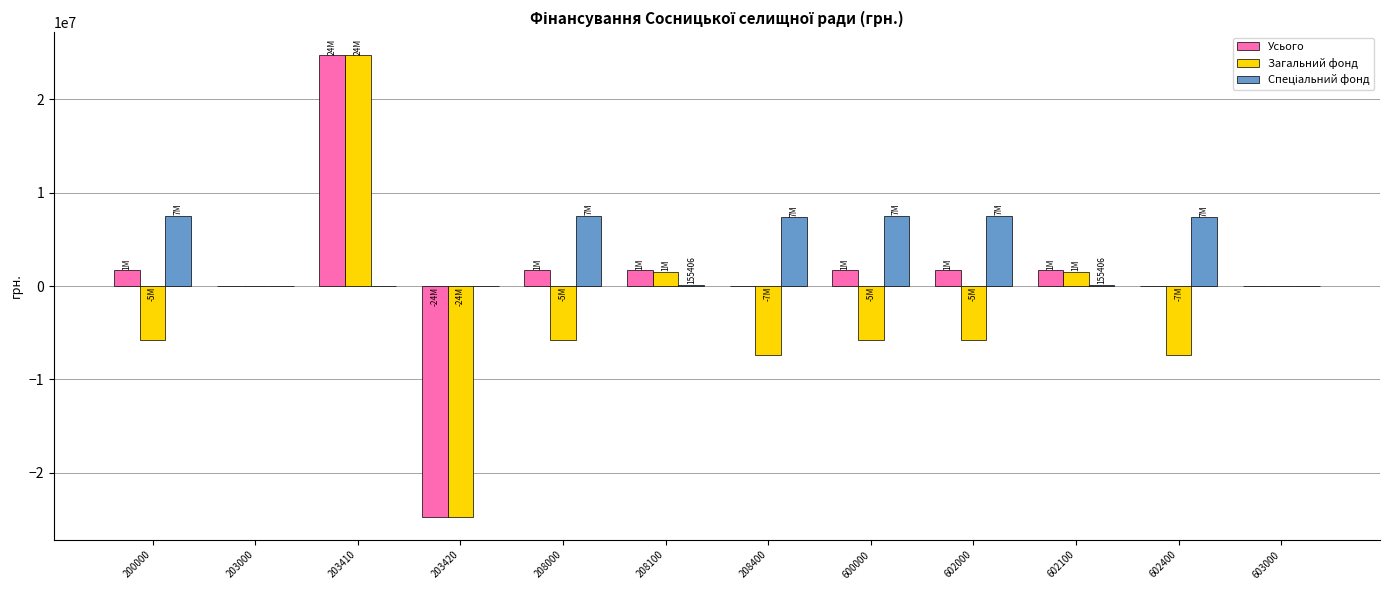

How many groups of bars are there?

12